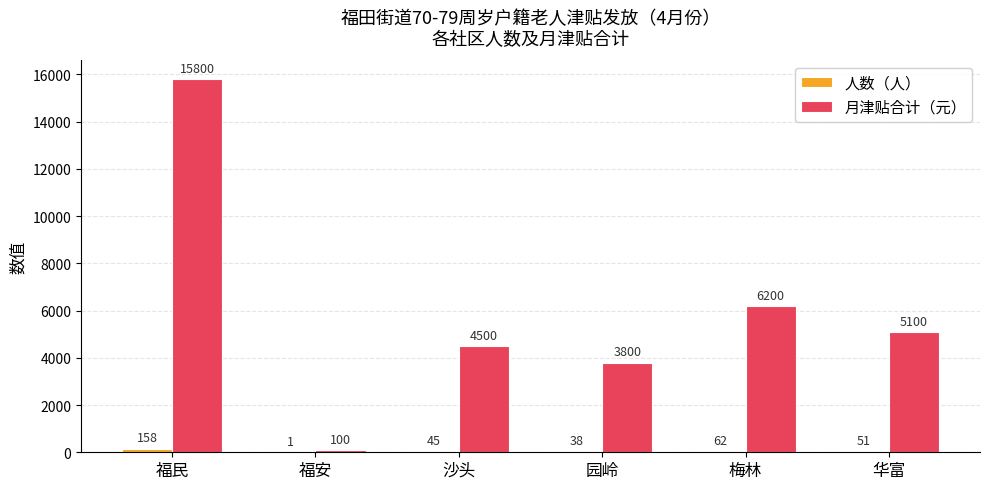

What is the total value across all series at 沙头?

4545